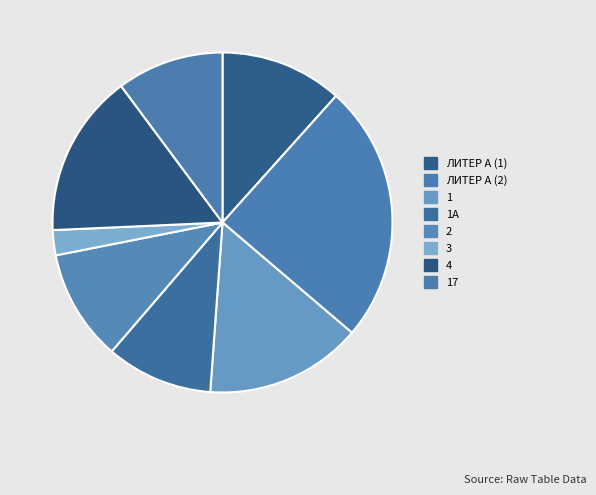

How many slices are in this pie chart?

8